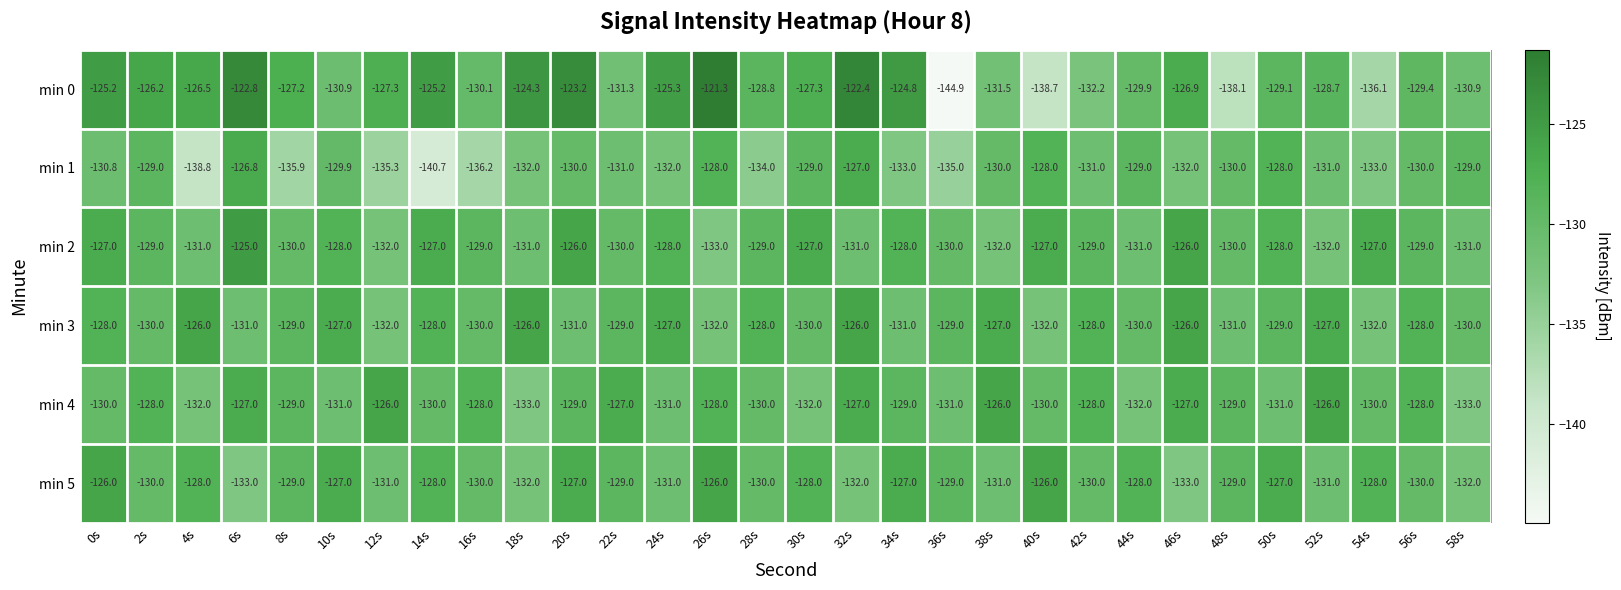

What is the maximum value for min 4?

-126.0